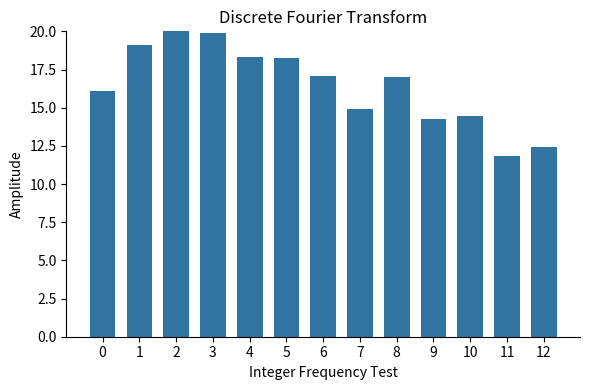

What is the value of the 4th bar from the left?

19.9